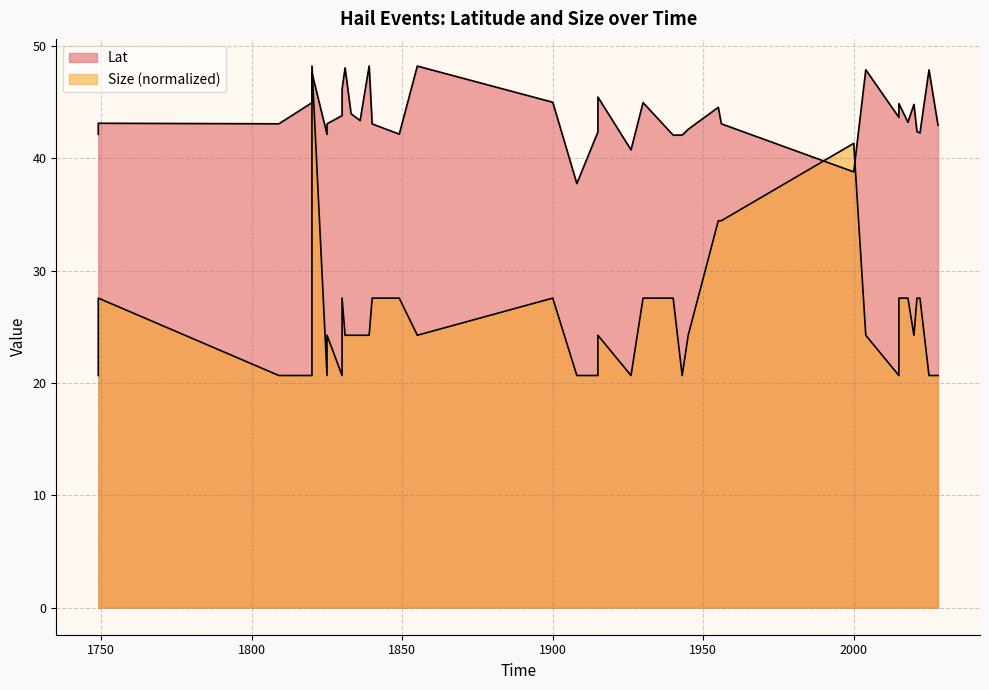

What is the ratio of the value at 1855 to the value at 2028?

1.1